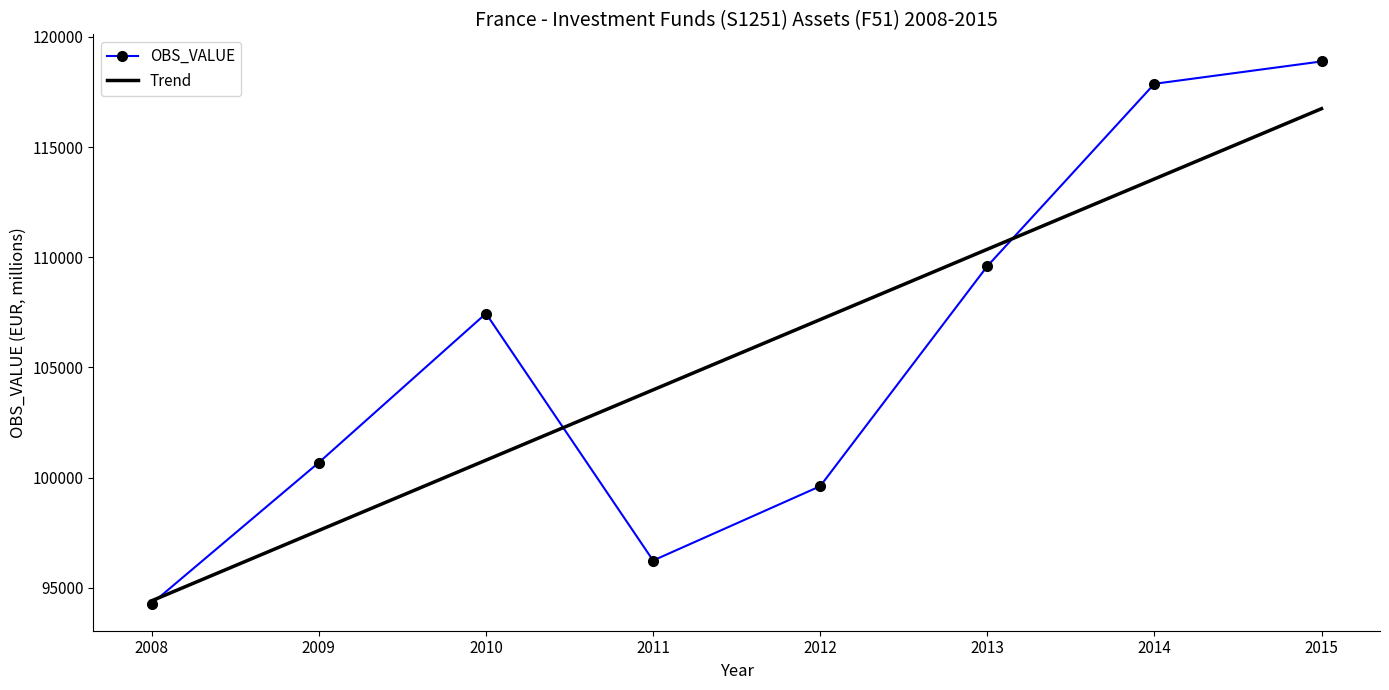

What is the difference between the maximum and minimum values in the OBS_VALUE series?

24596.0